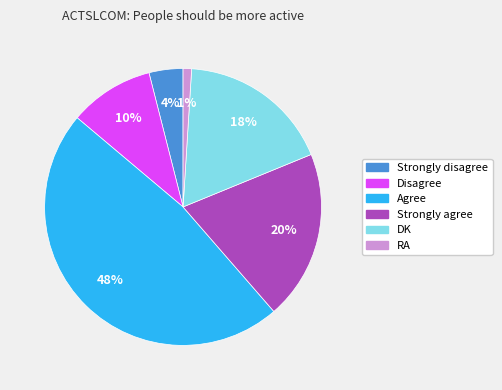

Does any single category account for the majority?

No